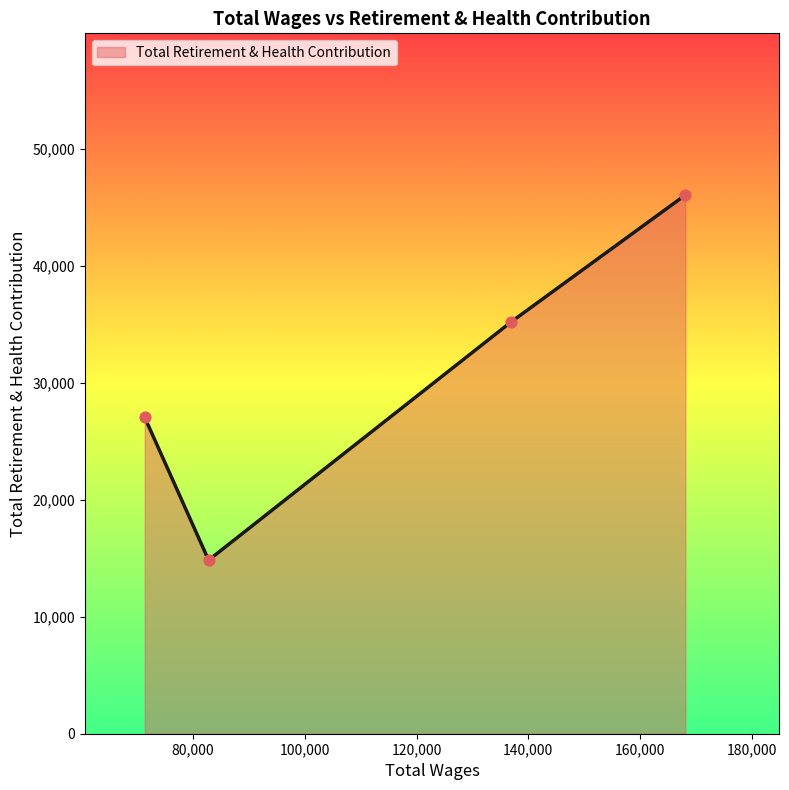

True or false: the data has more than 2 interior local peaks.

False